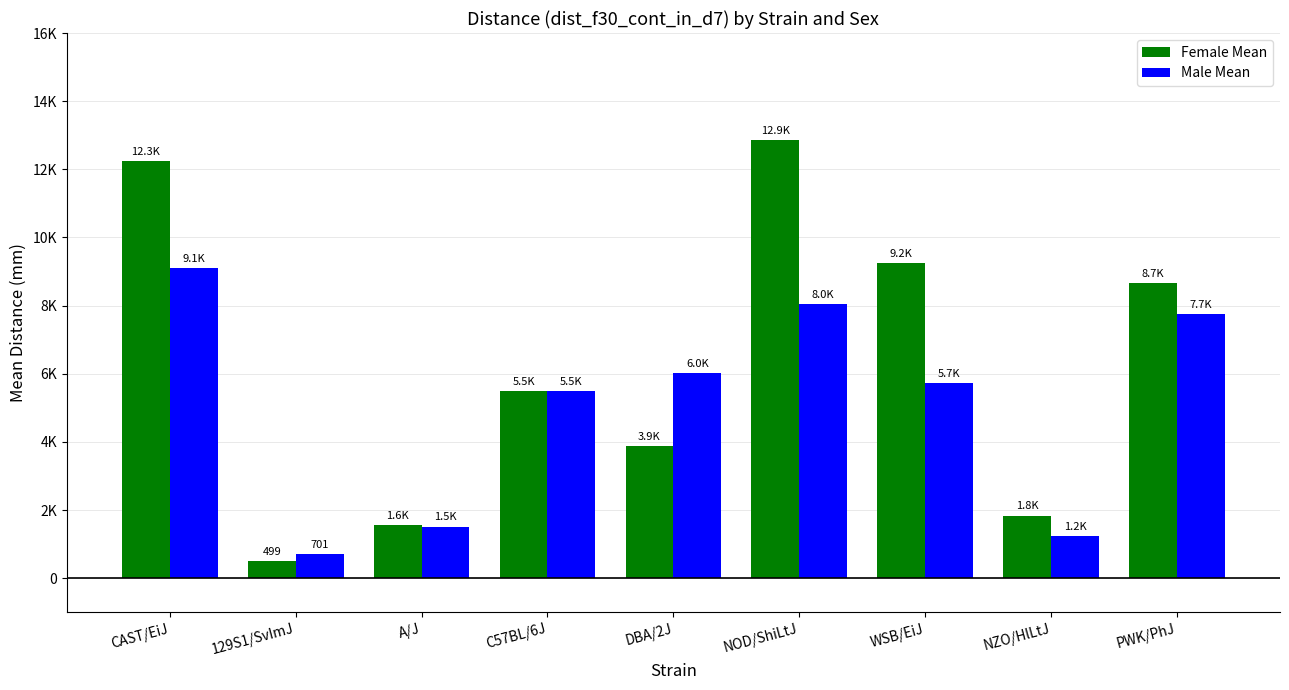

Reading left to right, list all the values displayed in this chart.

Female Mean: CAST/EiJ=12255.0	129S1/SvImJ=499.4	A/J=1571.0	C57BL/6J=5504.0	DBA/2J=3875.0	NOD/ShiLtJ=12872.0	WSB/EiJ=9241.0	NZO/HlLtJ=1841.0	PWK/PhJ=8669.0
Male Mean: CAST/EiJ=9105.0	129S1/SvImJ=701.4	A/J=1518.0	C57BL/6J=5484.0	DBA/2J=6032.0	NOD/ShiLtJ=8035.0	WSB/EiJ=5719.0	NZO/HlLtJ=1244.0	PWK/PhJ=7749.0